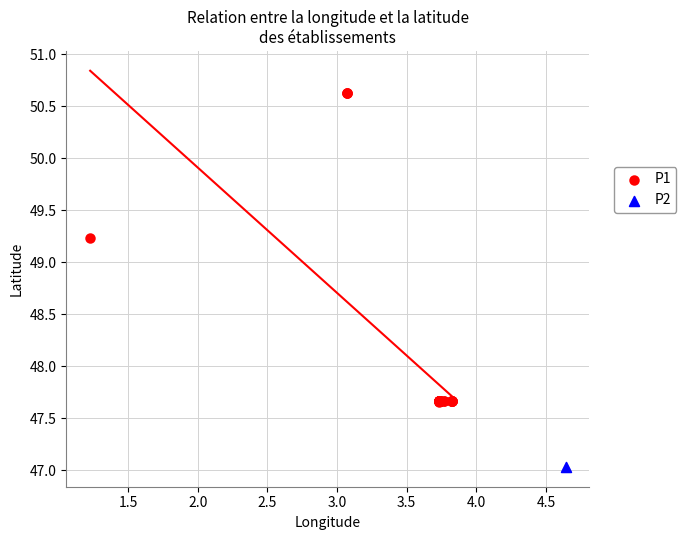

What are all the series names shown in the legend?

P1, P2